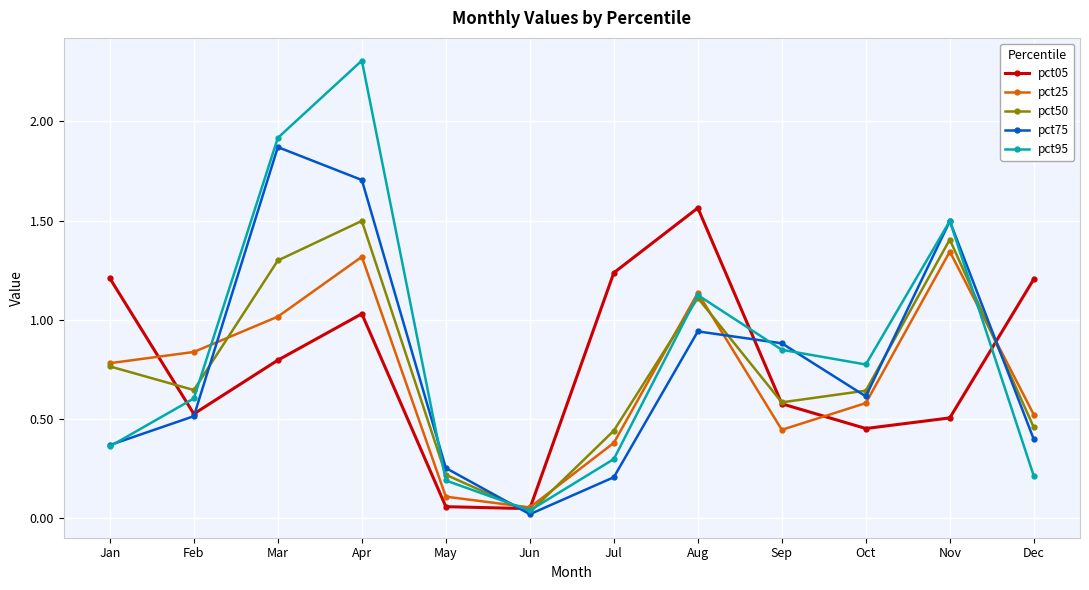

Where do pct75 and pct50 first cross each other?

Feb and Mar